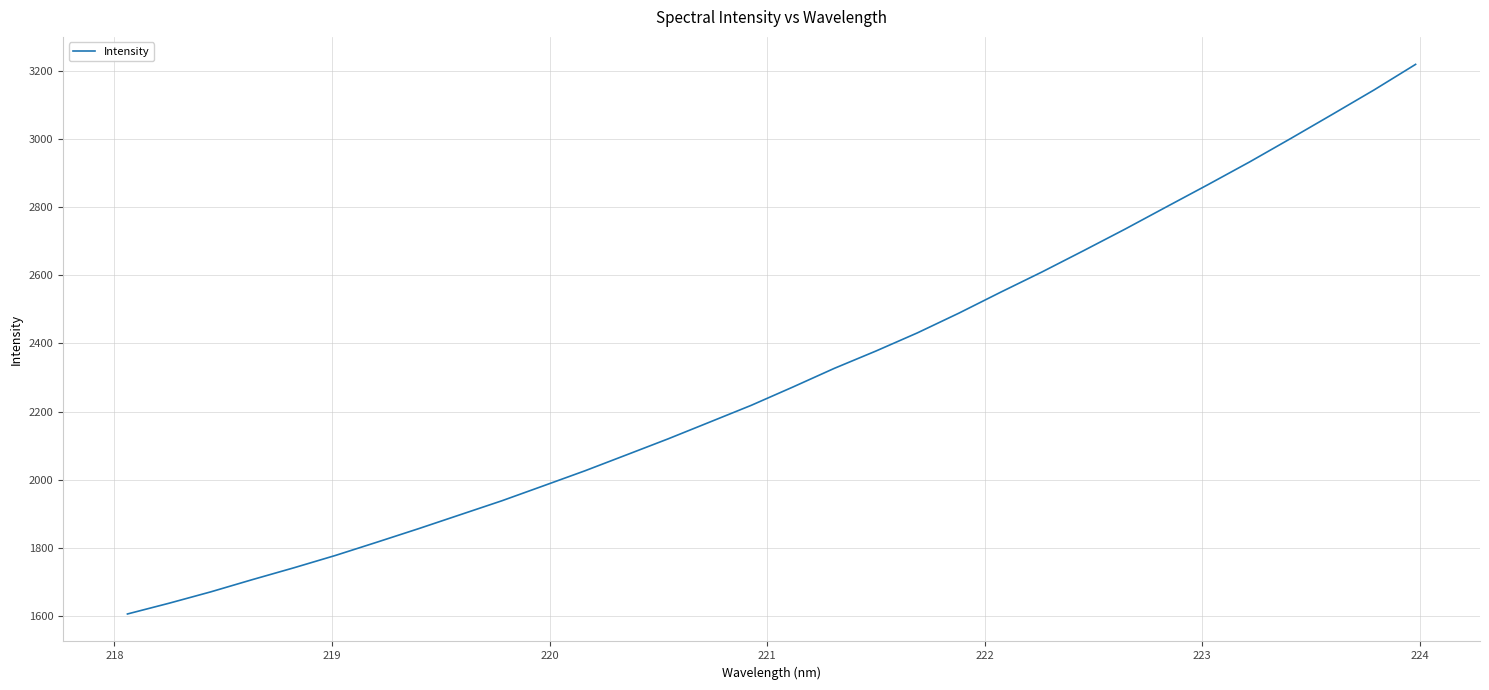

What is the greatest value displayed?

3218.6